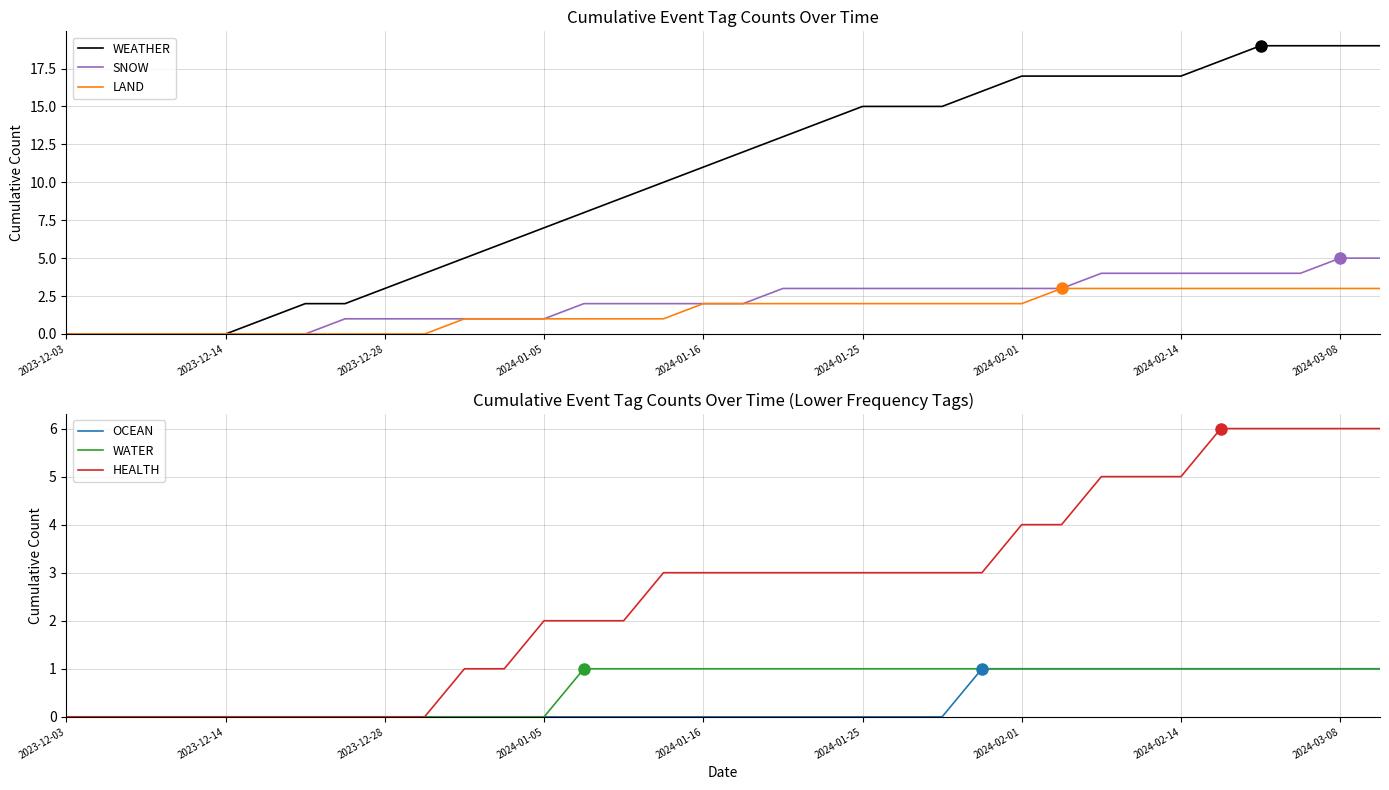

What is the average value of the LAND series?

2